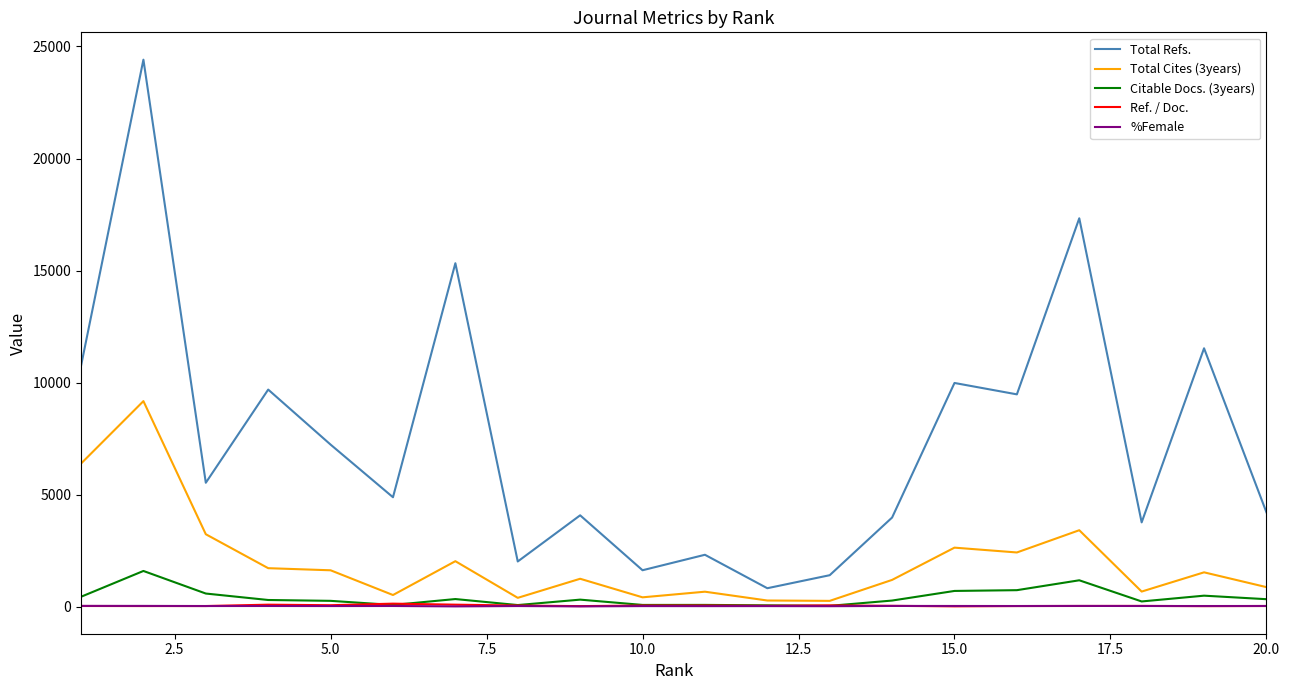

Which series has the largest range (max minus min)?

Total Refs.